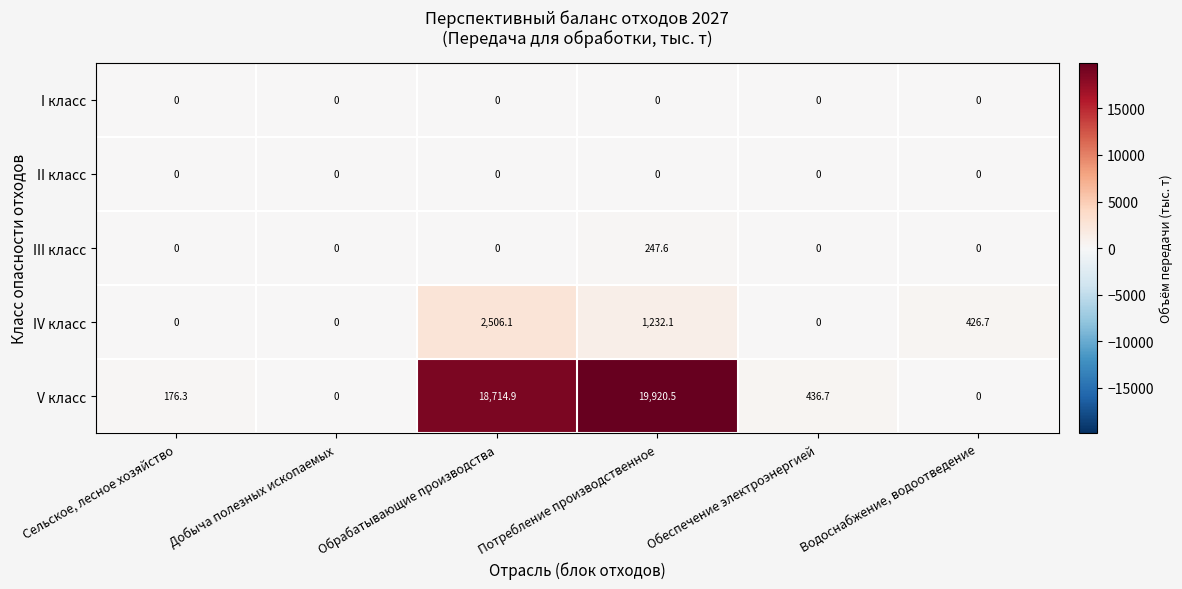

Reading left to right, transcribe all the data shown in this chart.

I класс: Сельское, лесное хозяйство=0.0	Добыча полезных ископаемых=0.0	Обрабатывающие производства=0.0	Потребление производственное=0.0	Обеспечение электроэнергией=0.0	Водоснабжение, водоотведение=0.0
II класс: Сельское, лесное хозяйство=0.0	Добыча полезных ископаемых=0.0	Обрабатывающие производства=0.0	Потребление производственное=0.0	Обеспечение электроэнергией=0.0	Водоснабжение, водоотведение=0.0
III класс: Сельское, лесное хозяйство=0.0	Добыча полезных ископаемых=0.0	Обрабатывающие производства=0.0	Потребление производственное=247.6	Обеспечение электроэнергией=0.0	Водоснабжение, водоотведение=0.0
IV класс: Сельское, лесное хозяйство=0.0	Добыча полезных ископаемых=0.0	Обрабатывающие производства=2506.1	Потребление производственное=1232.1	Обеспечение электроэнергией=0.0	Водоснабжение, водоотведение=426.7
V класс: Сельское, лесное хозяйство=176.3	Добыча полезных ископаемых=0.0	Обрабатывающие производства=18714.9	Потребление производственное=19920.5	Обеспечение электроэнергией=436.7	Водоснабжение, водоотведение=0.0